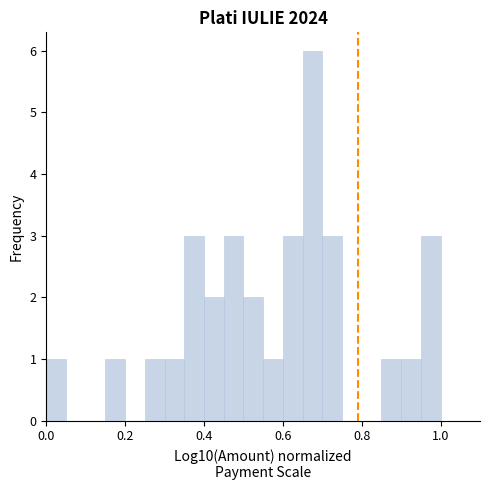

Around what value on the x-axis is the tallest bar? Give the approximate position of its centre, as read against the axis.

0.68